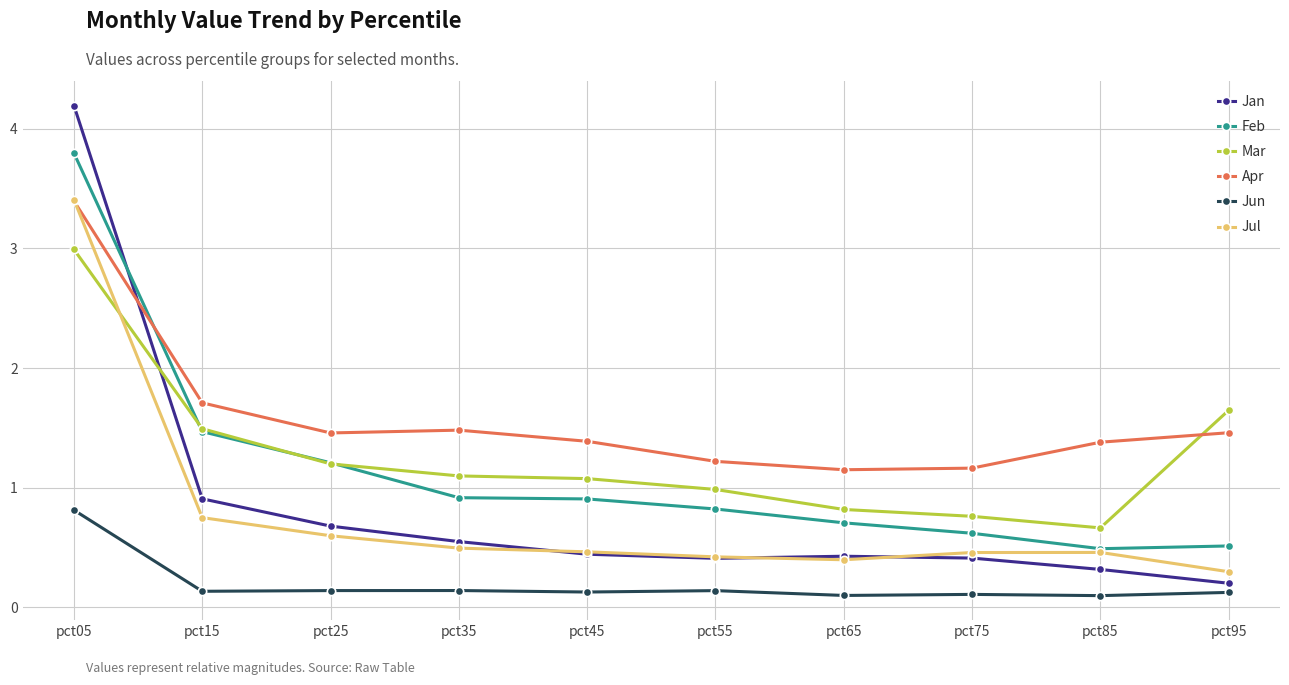

Read the Jan value at pct05.

4.2